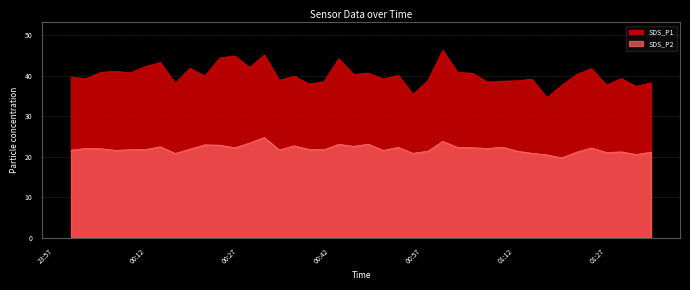

What is the label of the 19th point from the left?

2023/12/14 00:44:50